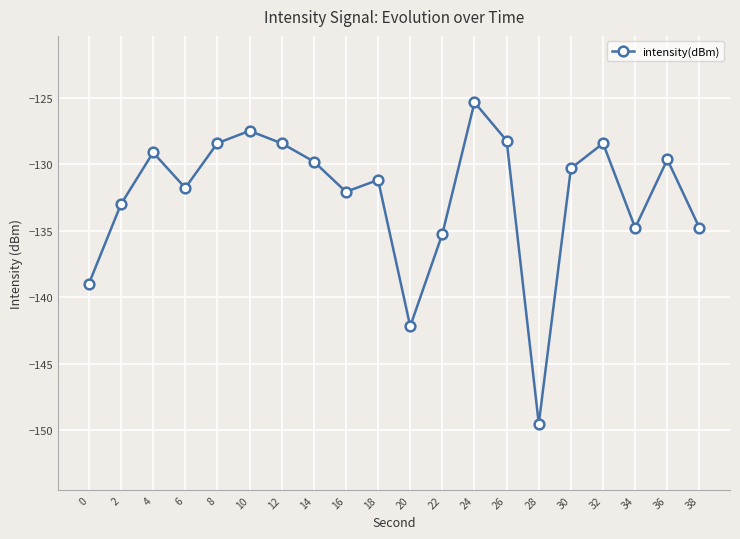

Is it true that the value at 20 is -142.2?

True